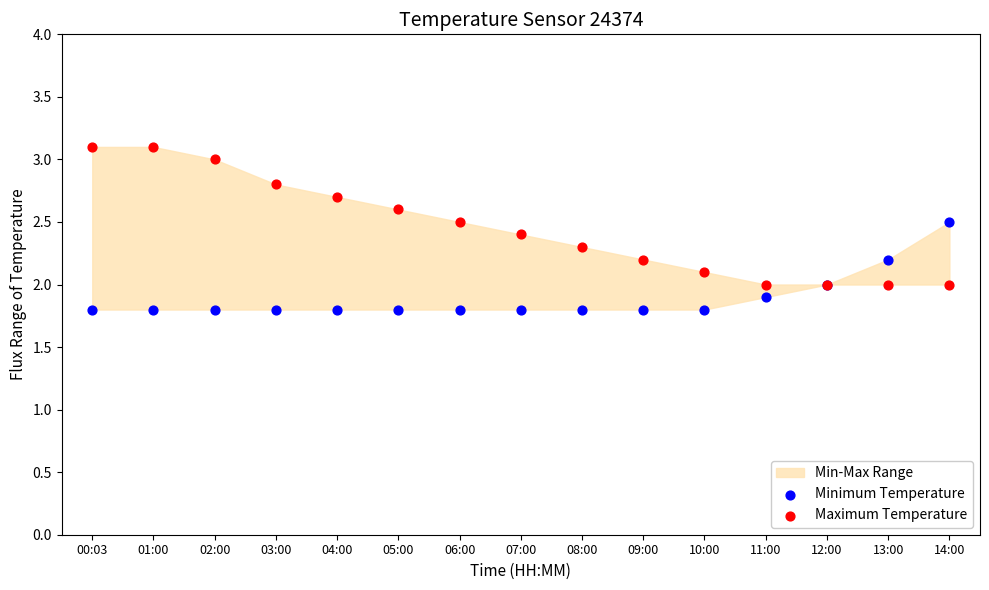

Which series contains the lowest Y value?

Minimum Temperature